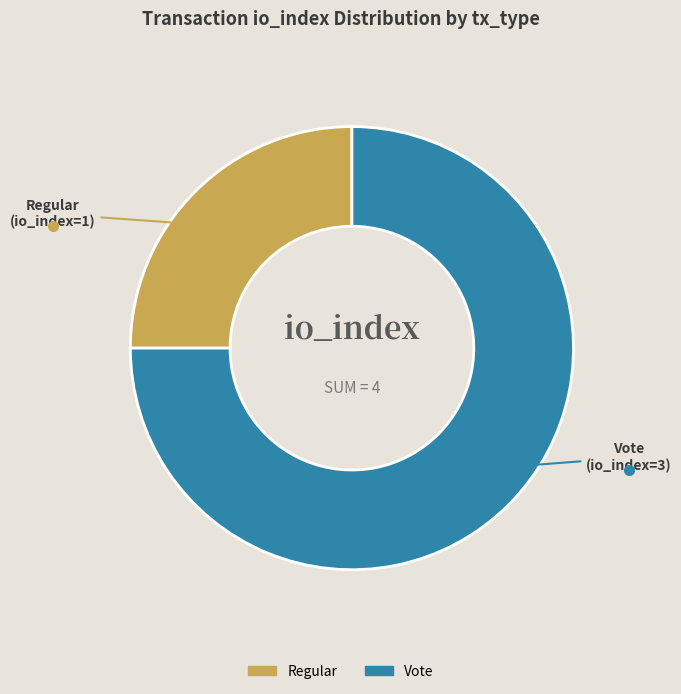

Rank the categories by value from highest to lowest.

Vote, Regular